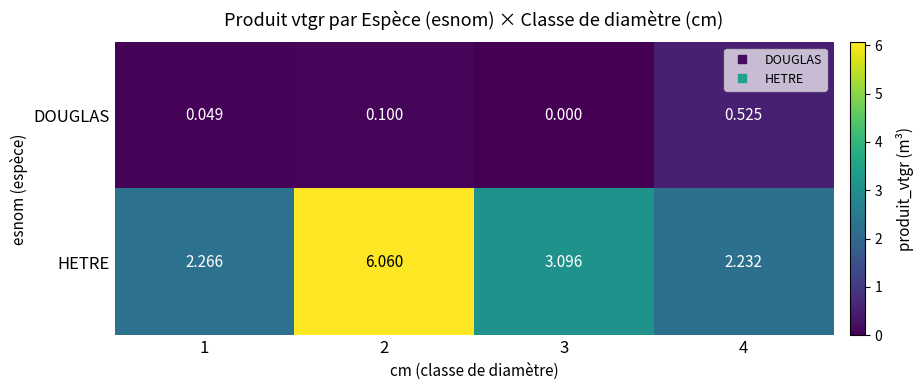

How many data points does each series have?

4